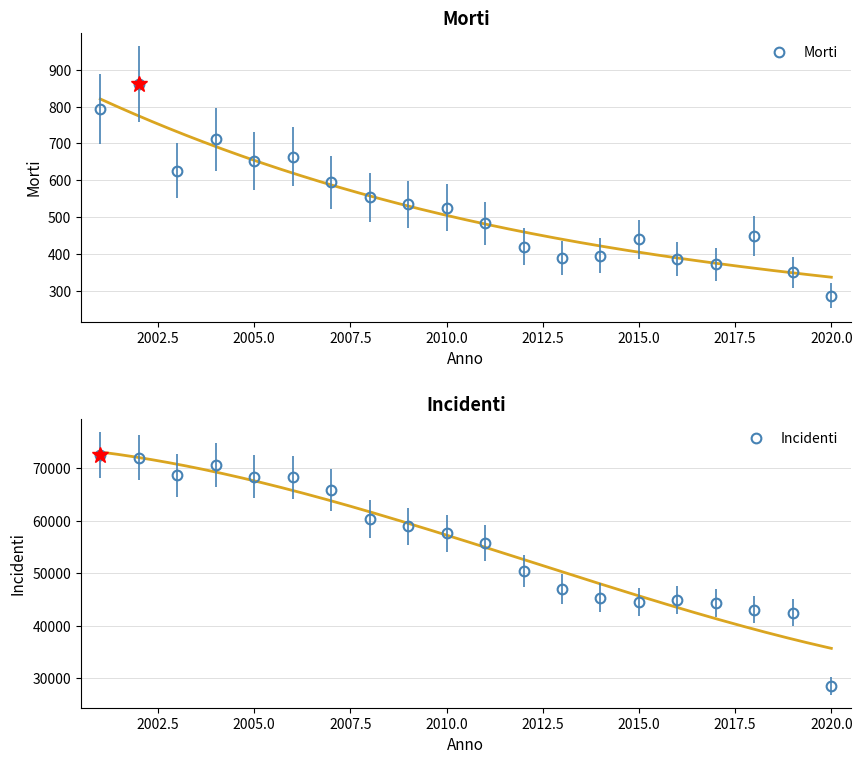

Is it true that Morti equals 287 at 2020.0?

True